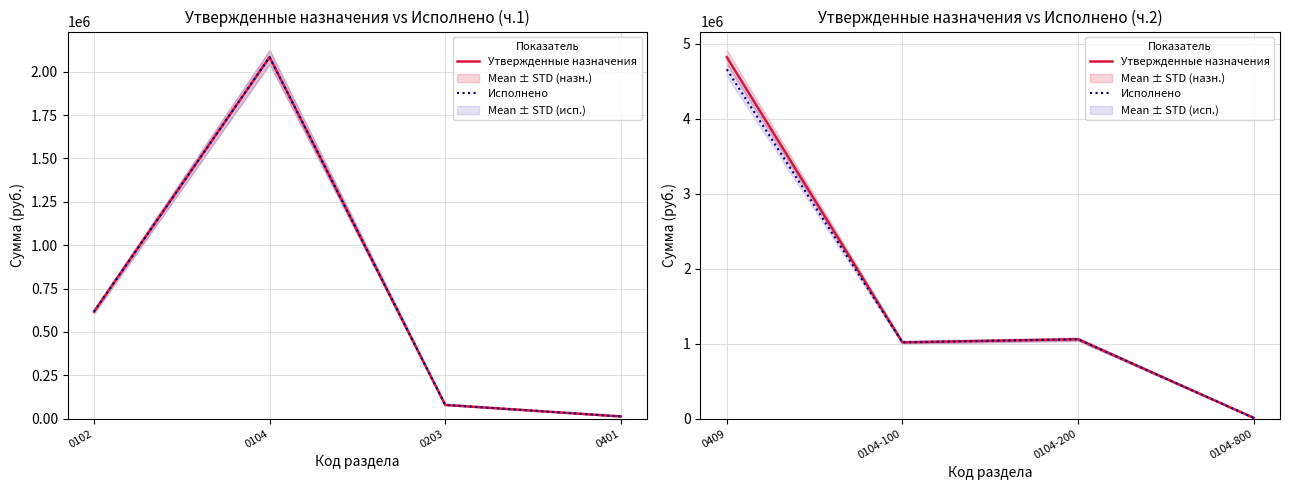

True or false: Утвержденные назначения and Исполнено cross at least once.

False